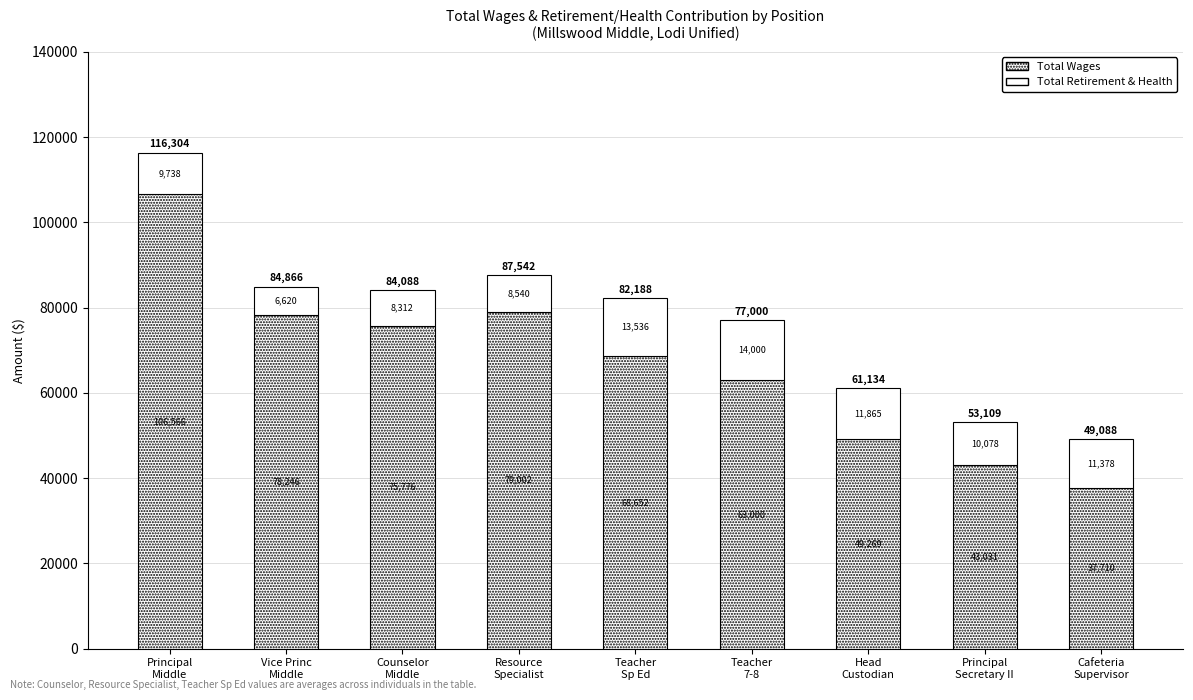

Does the chart contain any negative values?

No